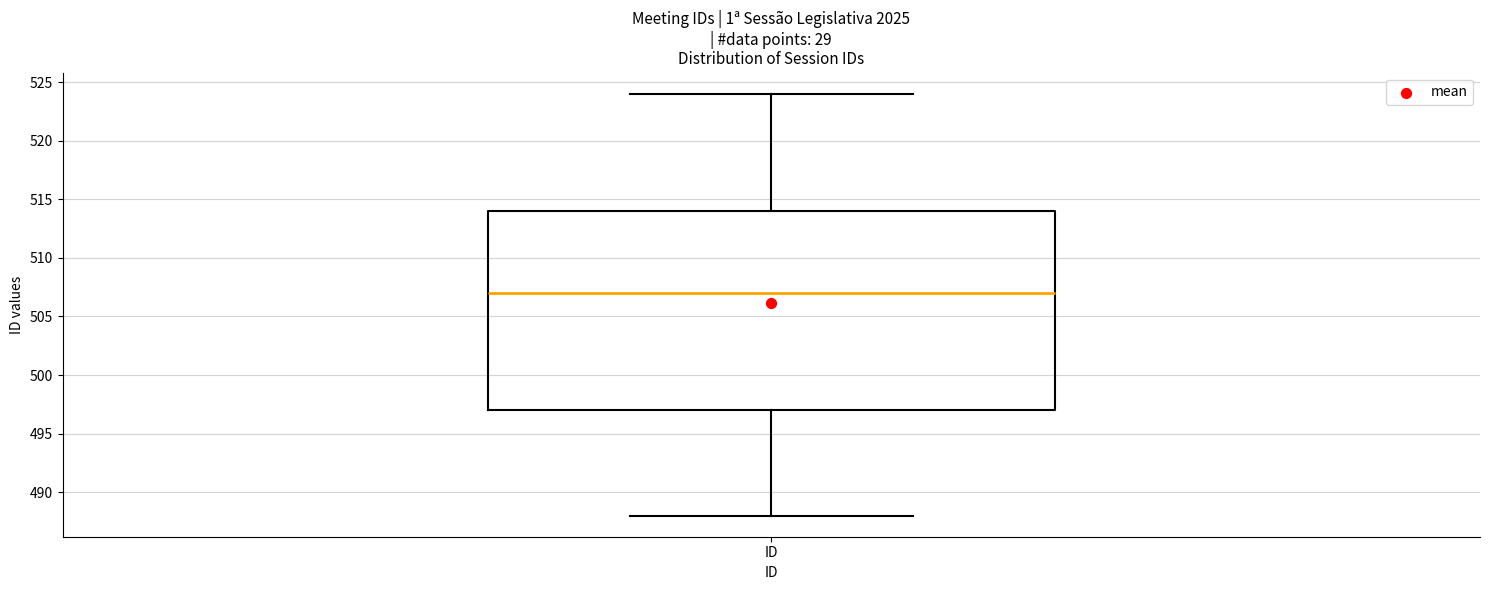

Read this box plot against the y-axis: the position of the median line, the range covered by the box, and the ends of both whiskers. The values are not printed on the chart, so give them approximately, as read against the axis.

median 507, box 497 to 514, whiskers 488 to 524